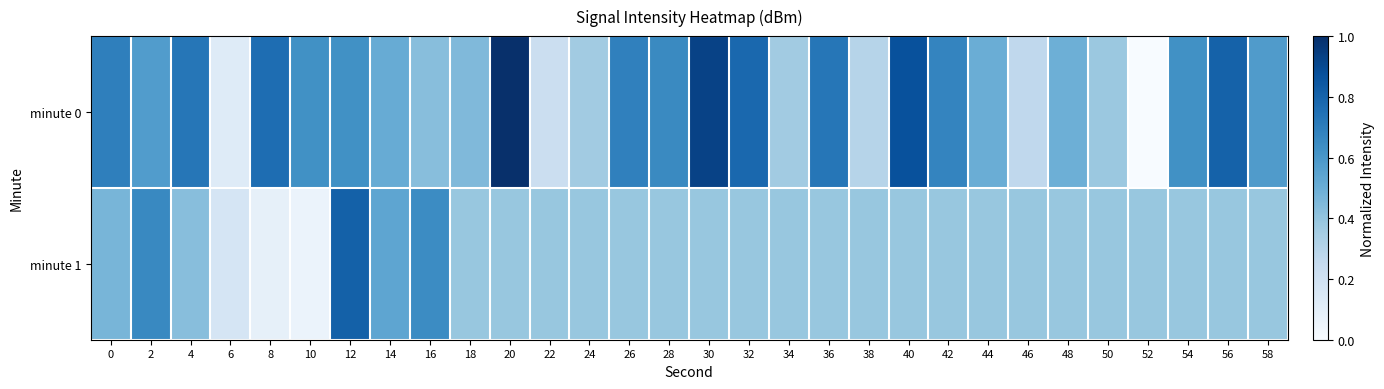

Which series has the largest total across all categories?

minute 0